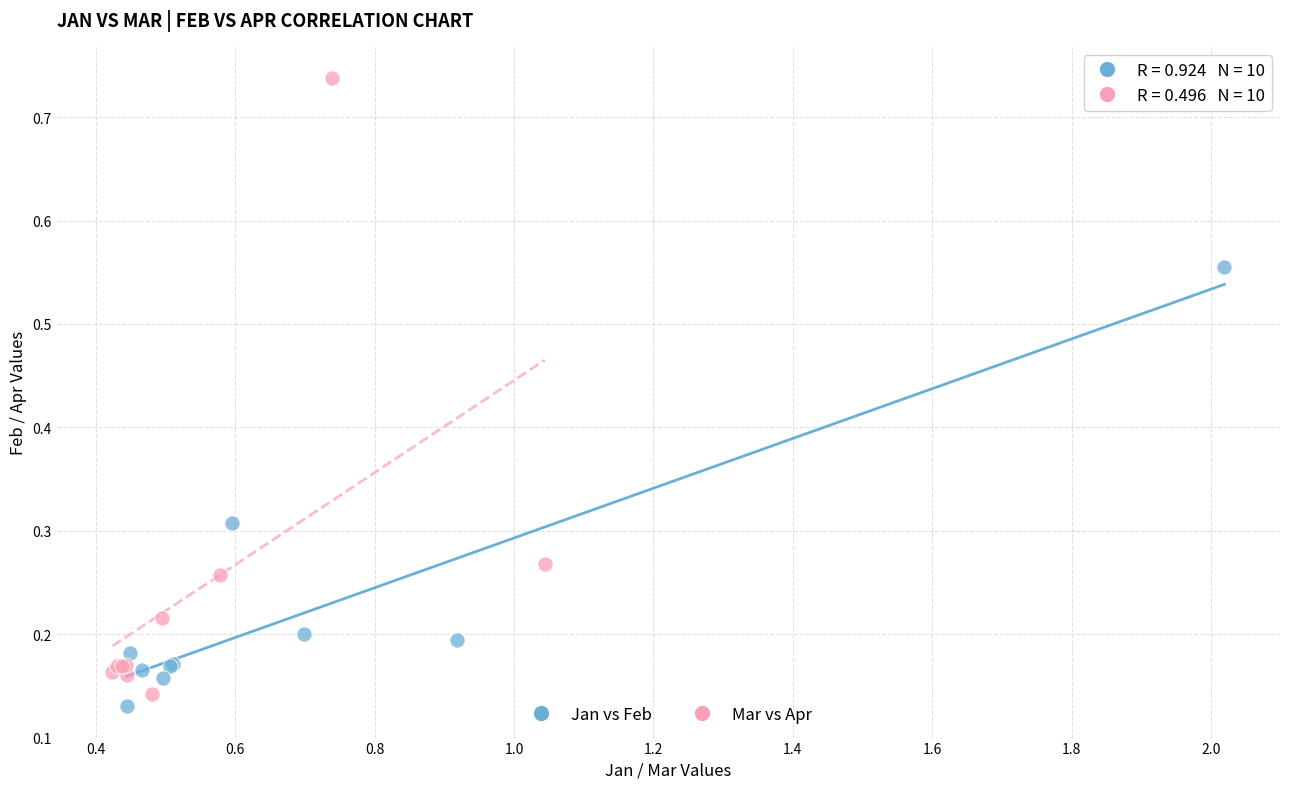

Which series has the widest spread of Y values?

Mar vs Apr